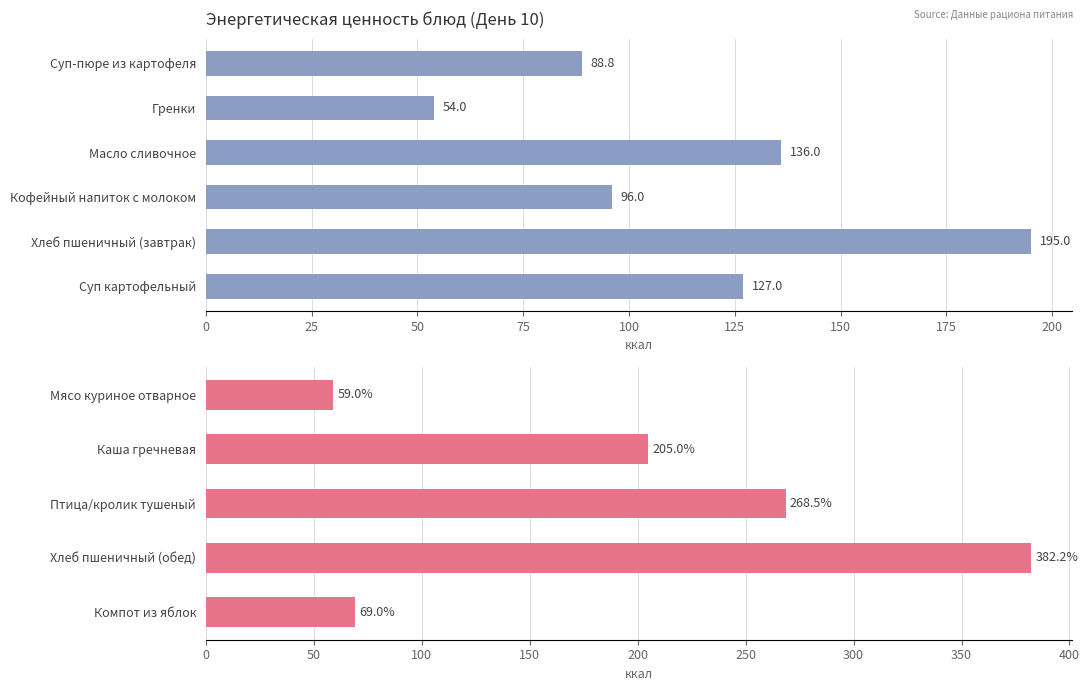

What is the average value?

196.7